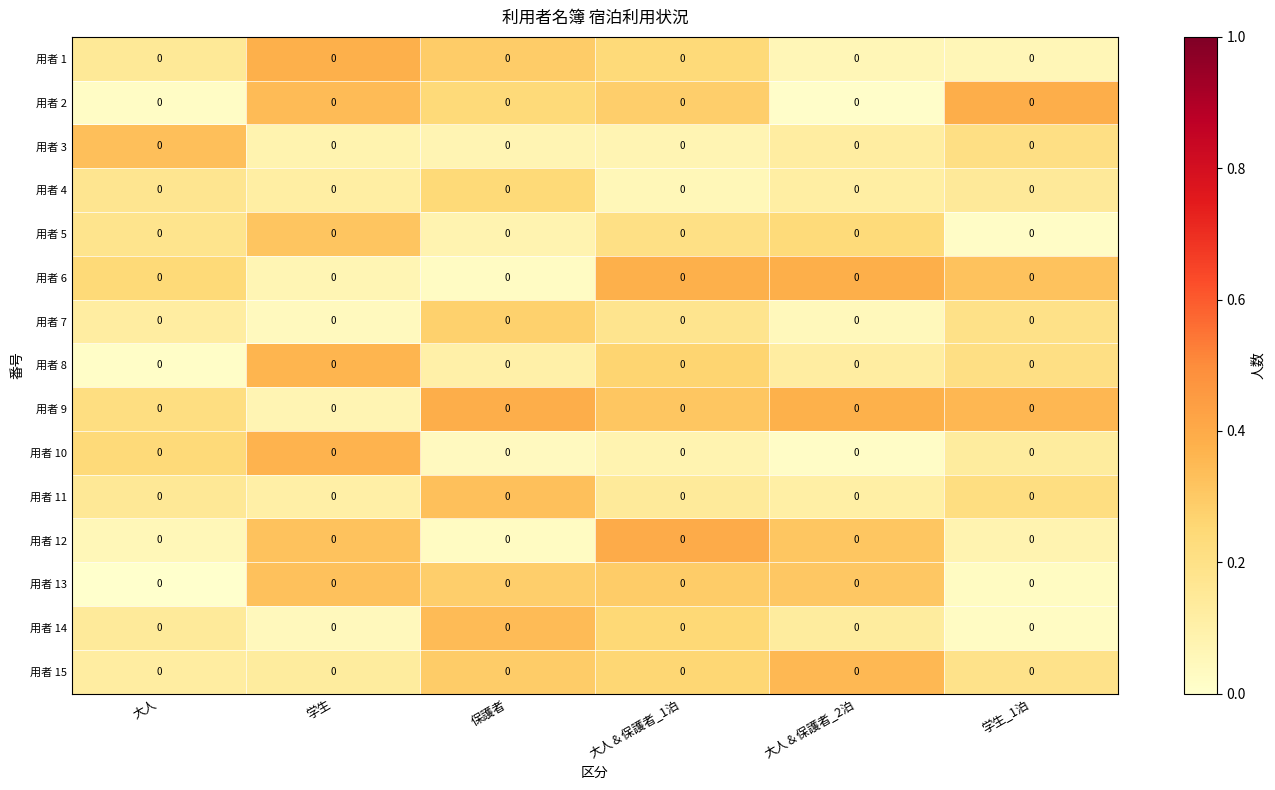

How many 用者 11 values are between 0 and 1?

6